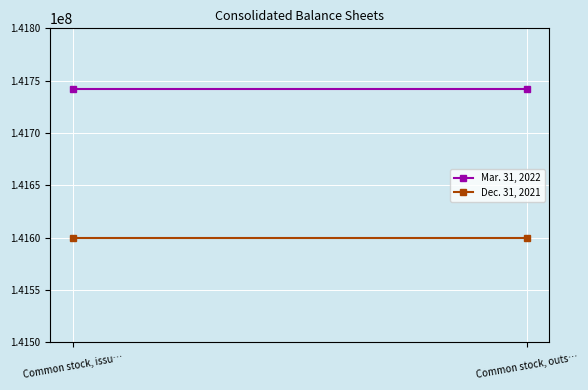

What is the spread (max minus min) of values at Common stock, issu…?

142000